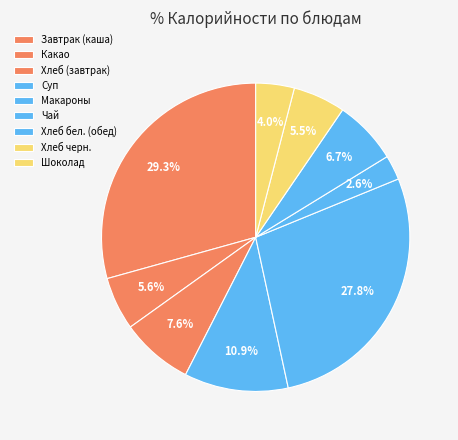

How many segments does this pie chart have?

9